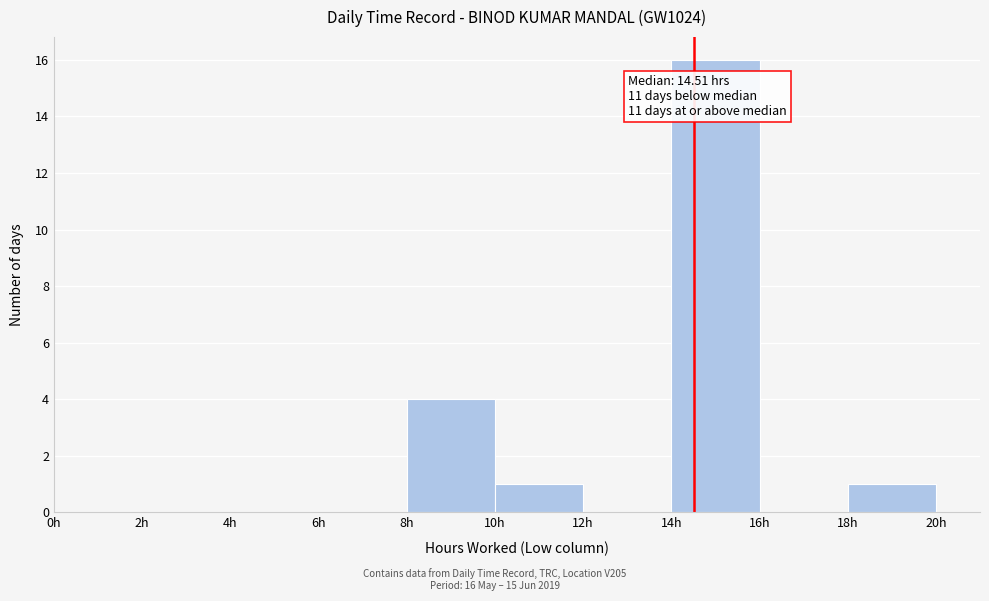

Which range on the x-axis has the tallest bar?

14 to 16